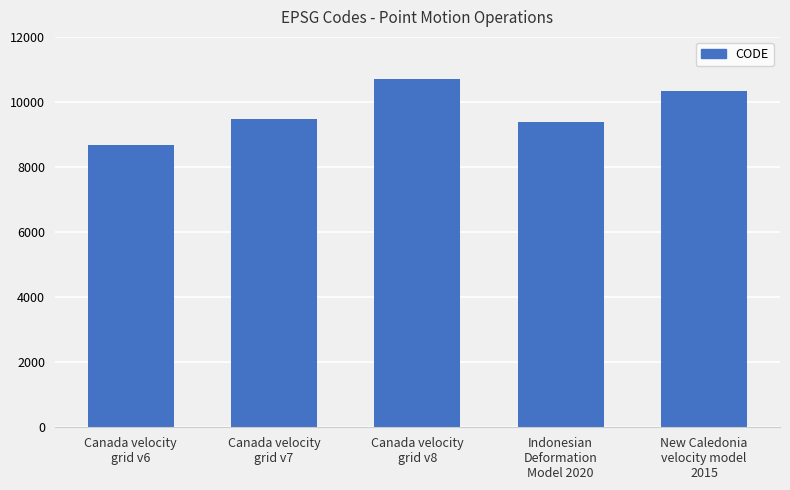

How many distinct data groups are displayed?

1